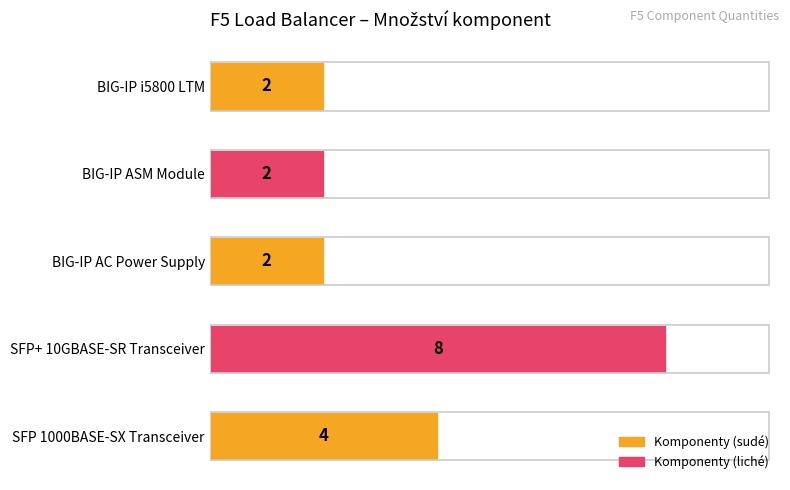

How many bars are there in total?

5